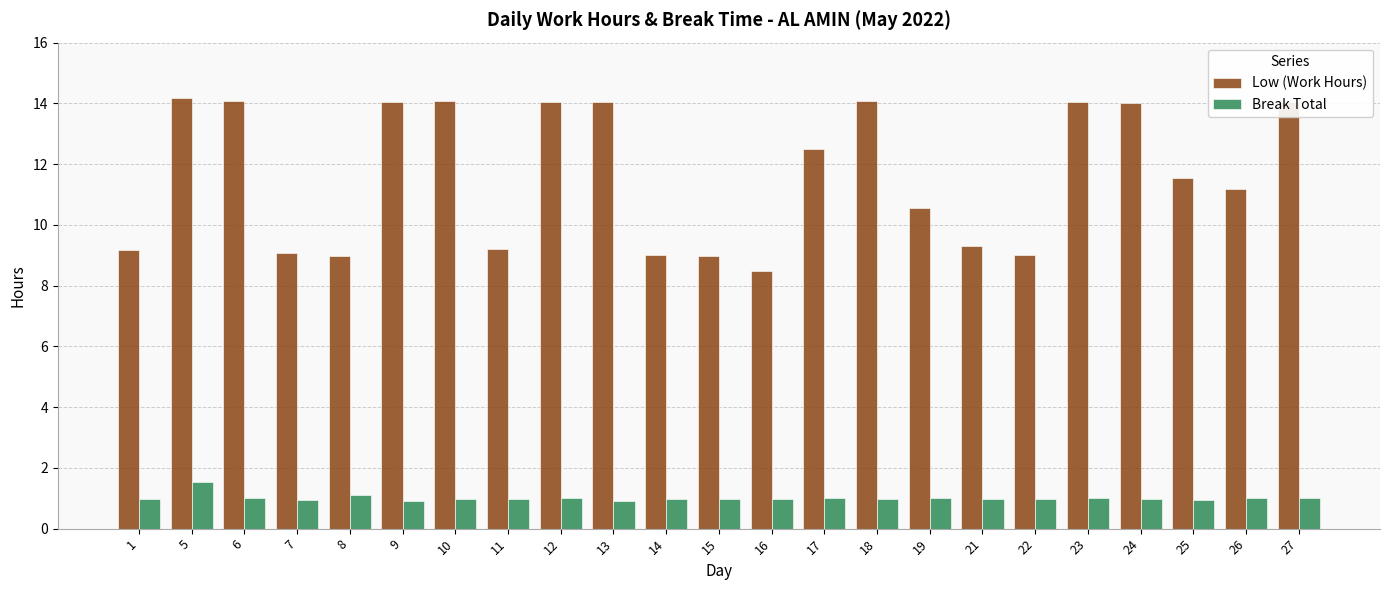

True or false: Low (Work Hours) has a value of 8.5 at 16.

True